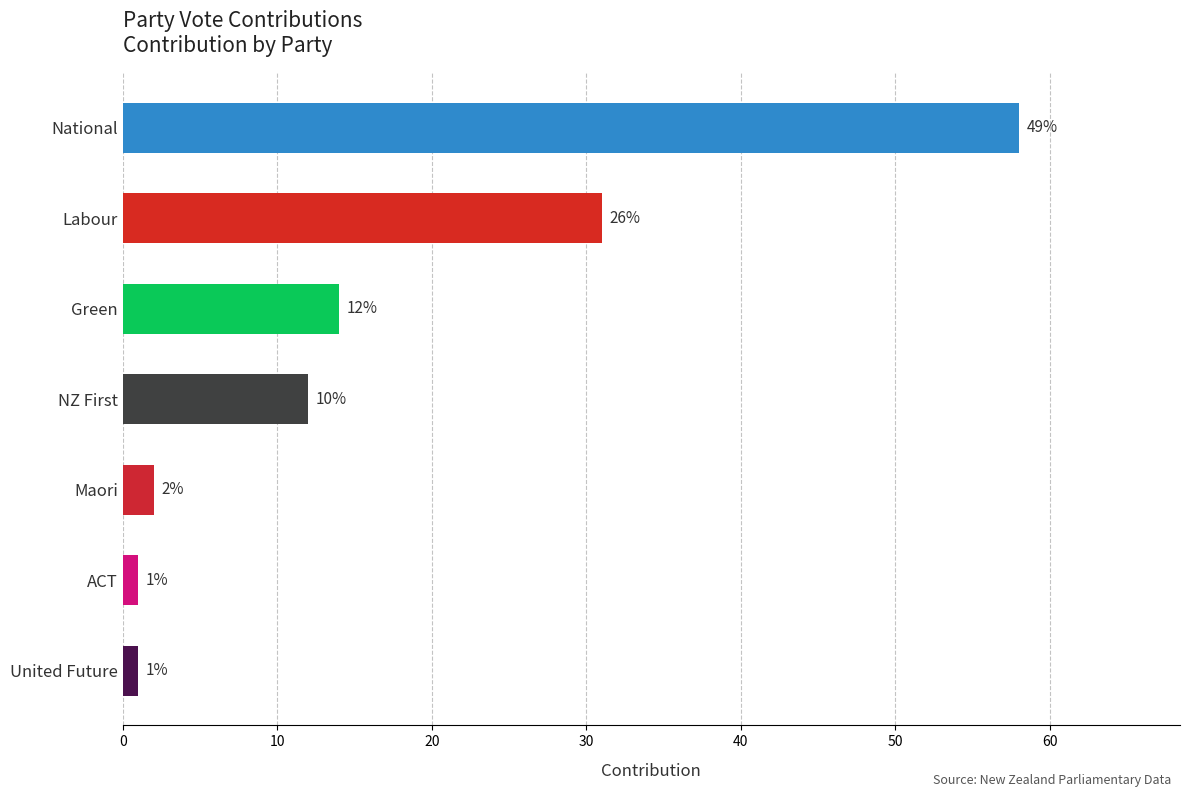

What is the change in value from Labour to United Future?

-30